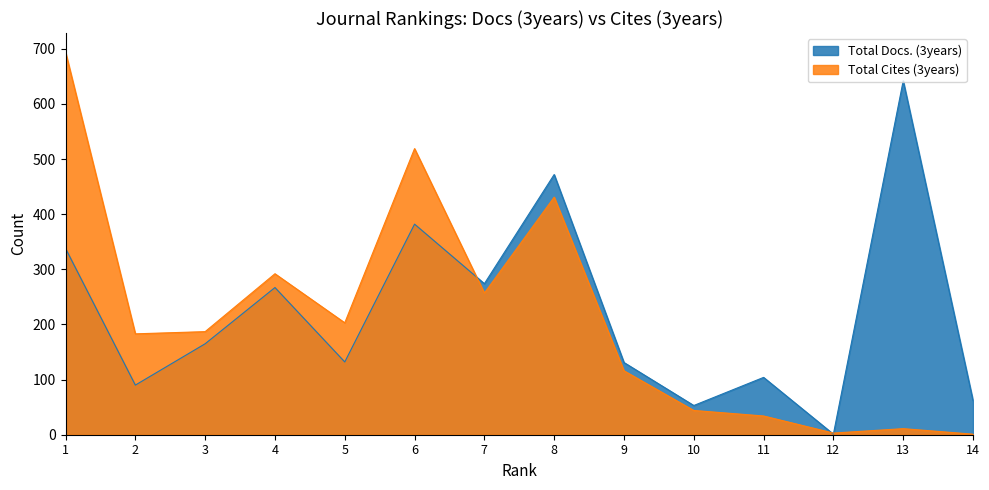

True or false: Total Cites (3years) has more than 2 interior local peaks.

True